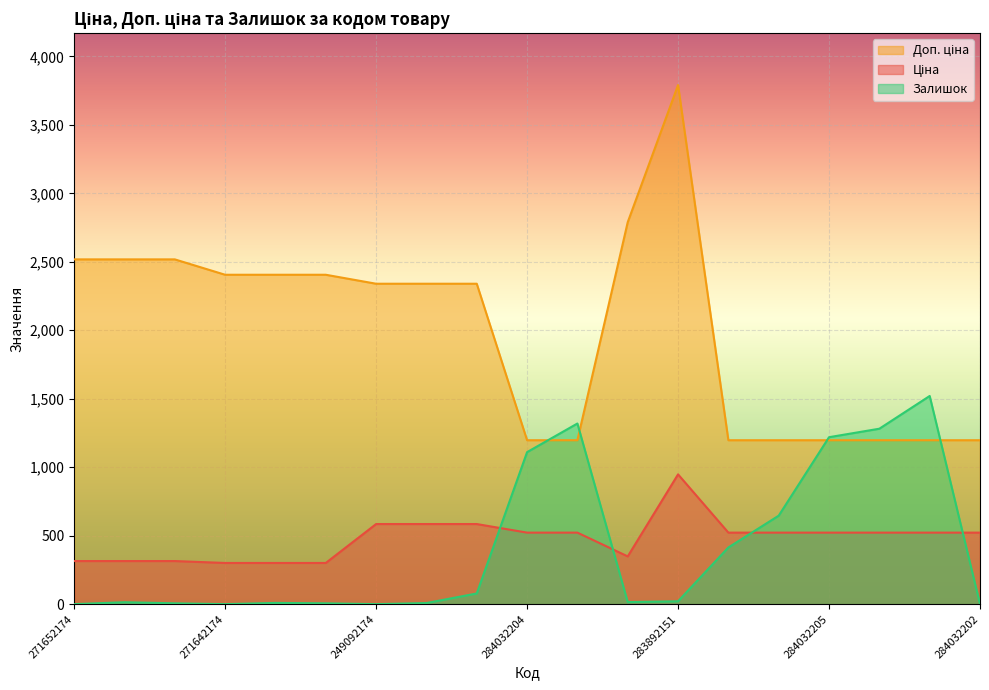

In Залишок, how many points are lower than both neighbors (excluding endpoints)?

3